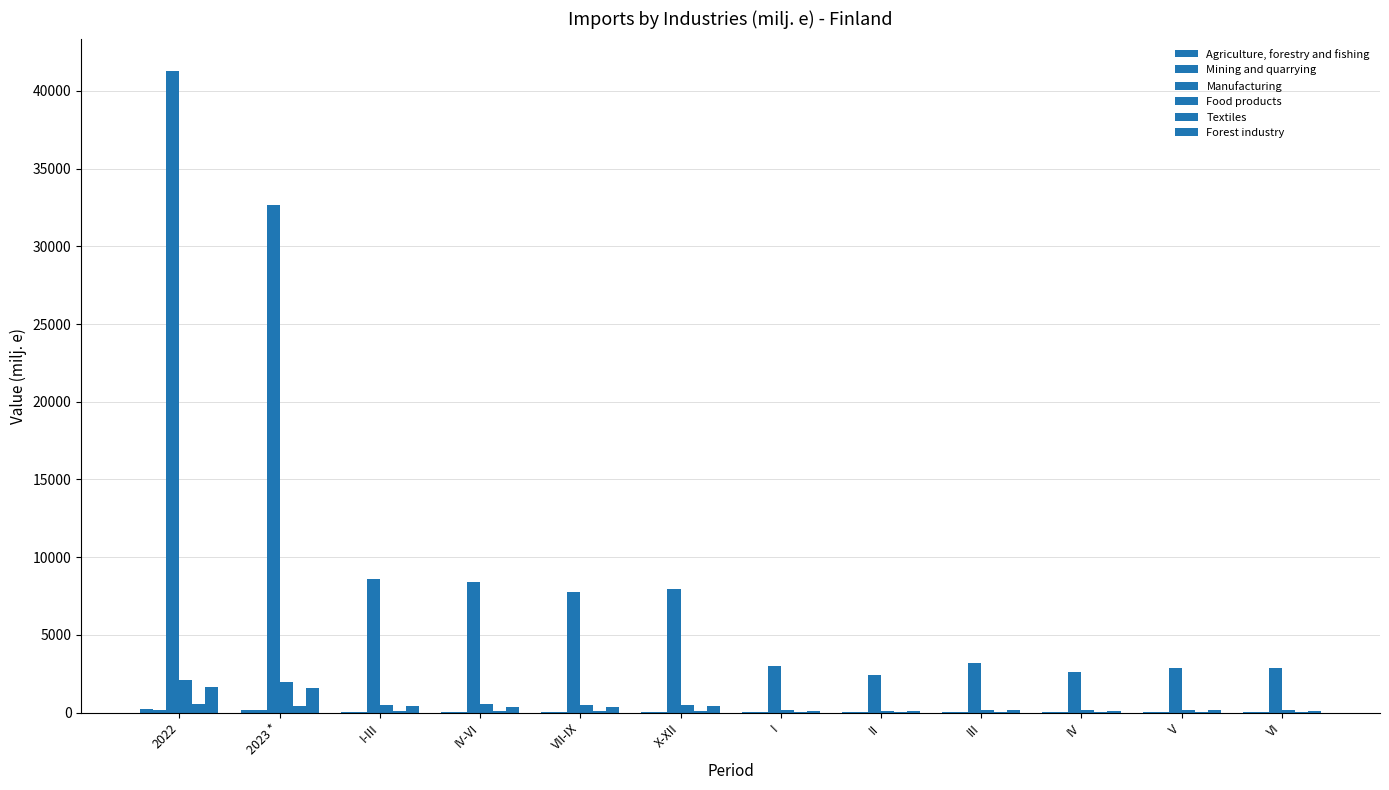

What is the total value across all series at IV-VI?

9480.5